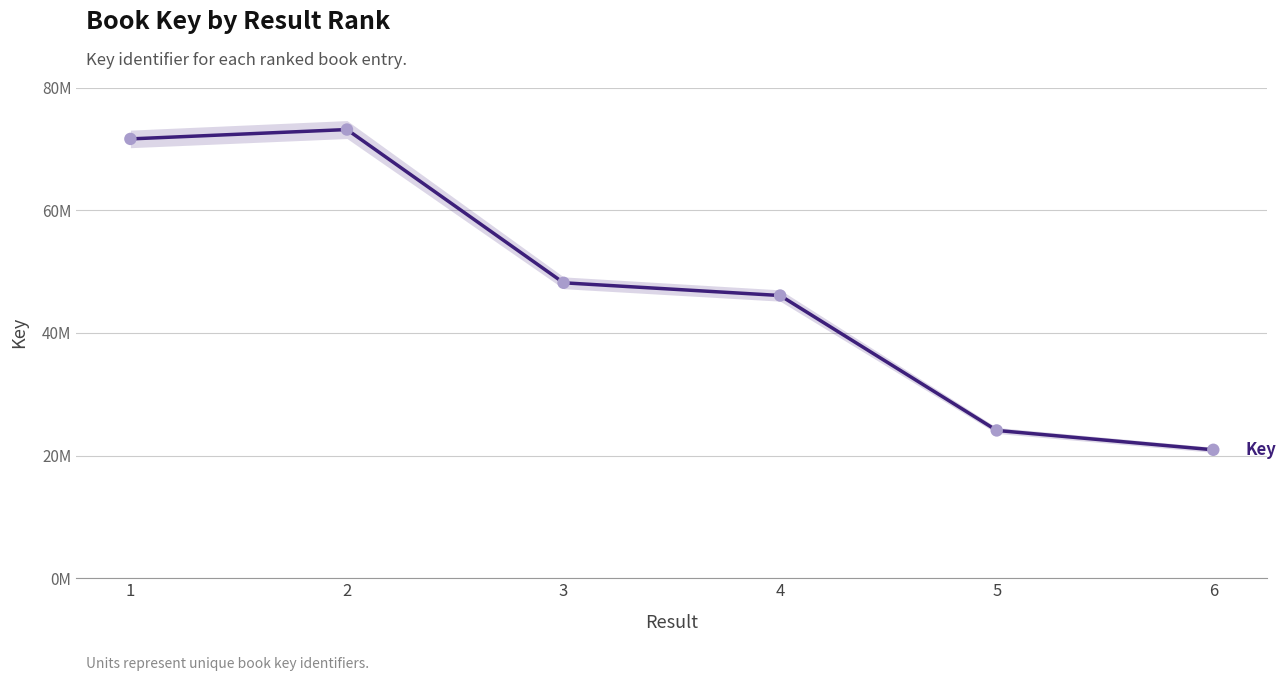

What is the change in value from 3 to 5?

-24069067